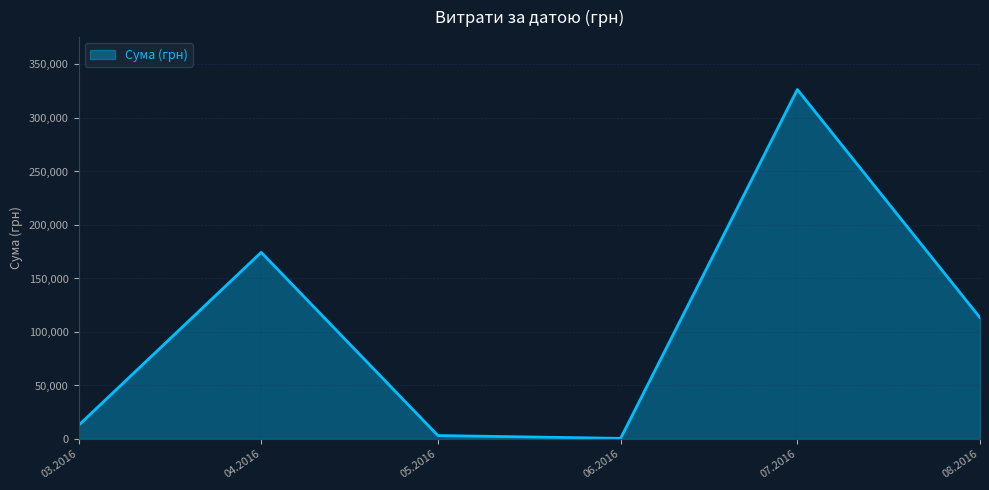

What is the ratio of the value at 08.2016 to the value at 03.2016?

8.9